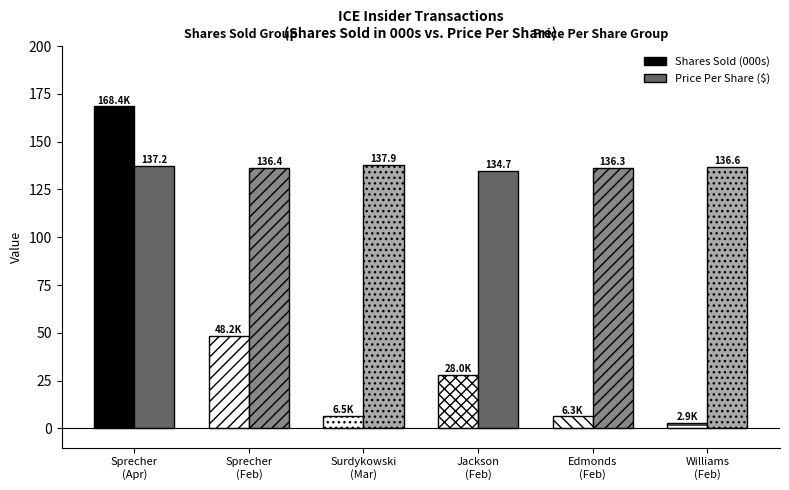

Where does the Shares Sold (000s) series first go above 27?

Sprecher
(Apr)